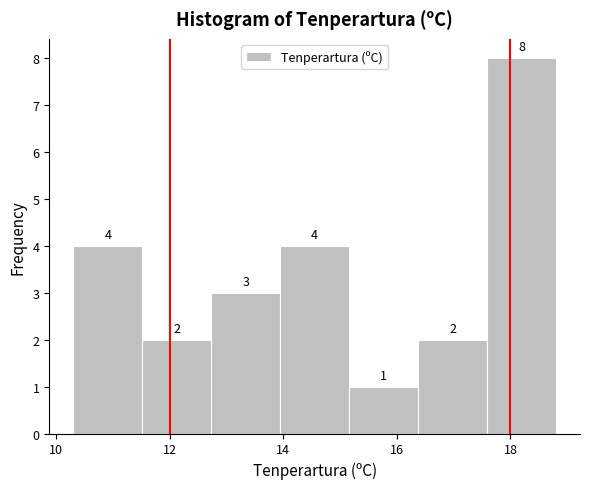

How tall is the bar that spans 15.2 to 16.4 on the x-axis? The bar edges are not printed on the chart, so give them approximately, as read against the axis.

1